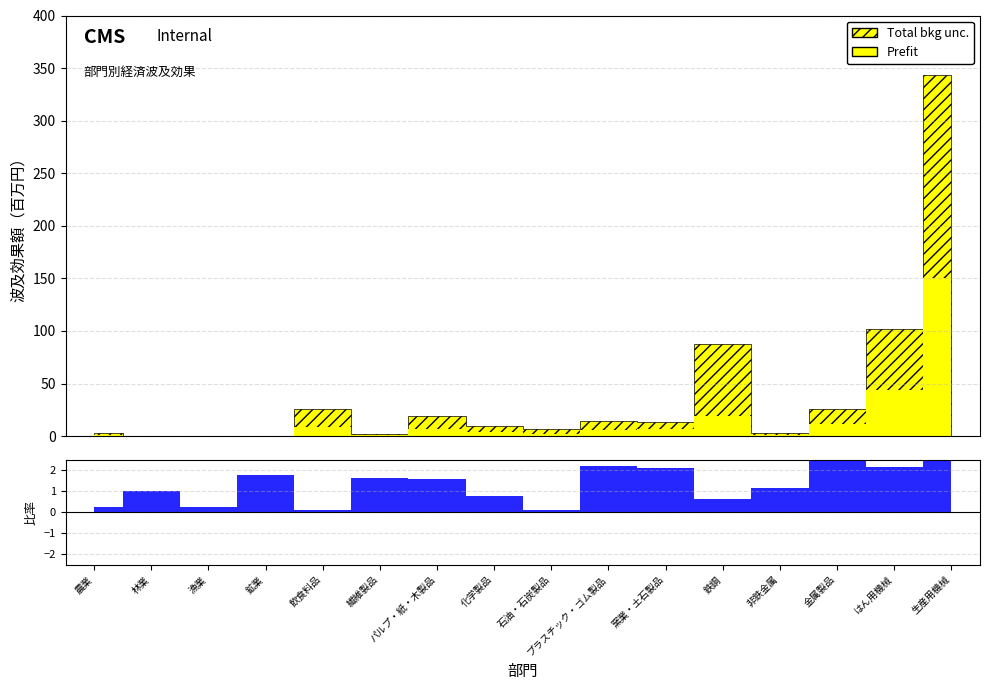

True or false: 1次間接波及効果 has more than 2 interior local peaks.

True